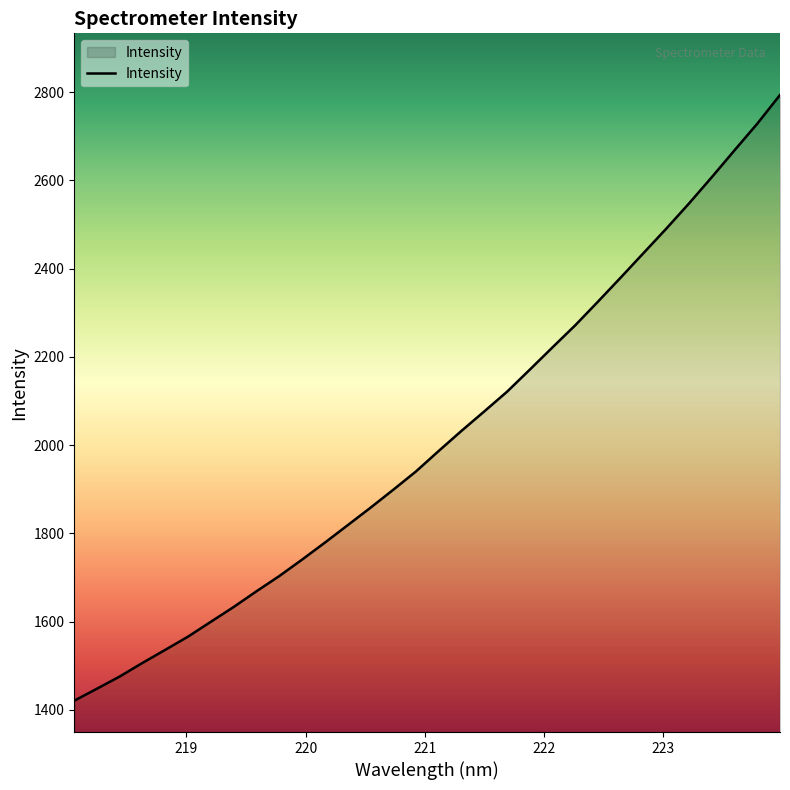

What is the difference between the maximum and minimum values?

1372.7